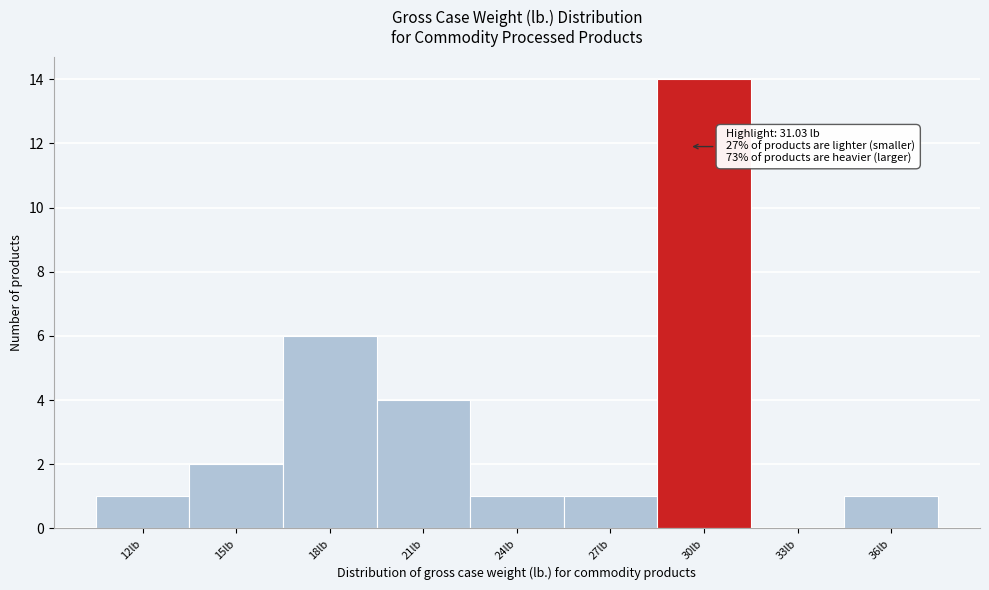

Reading left to right, list all the values displayed in this chart.

12lb=1	15lb=2	18lb=6	21lb=4	24lb=1	27lb=1	30lb=14	33lb=0	36lb=1